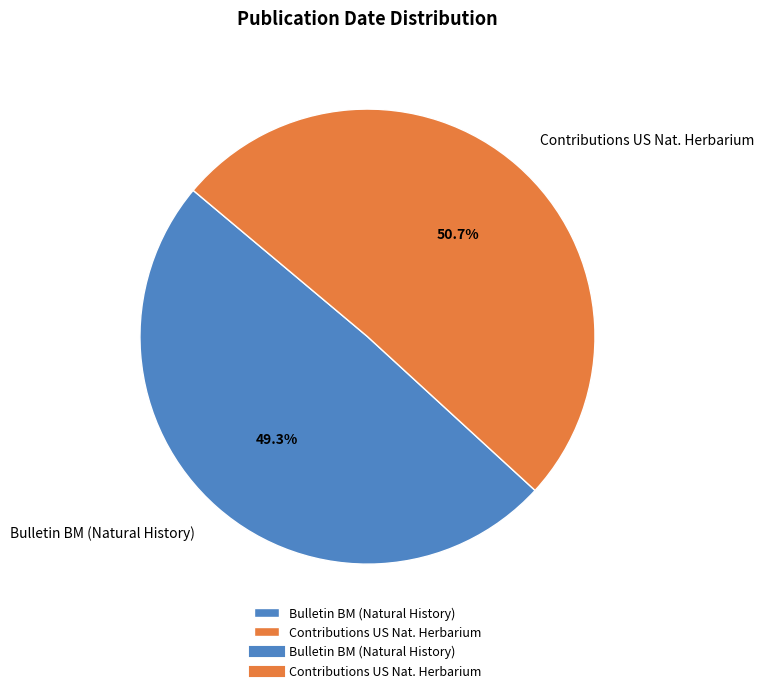

What portion of the pie excludes Bulletin BM (Natural History)?

50.7%